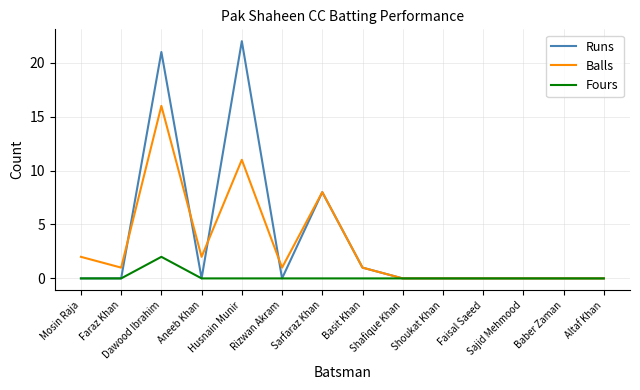

Which series has the widest spread of values?

Runs